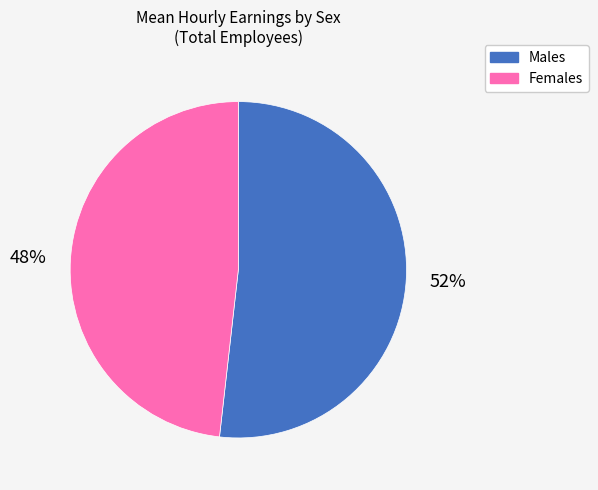

Does Females account for over 50% of the chart?

No